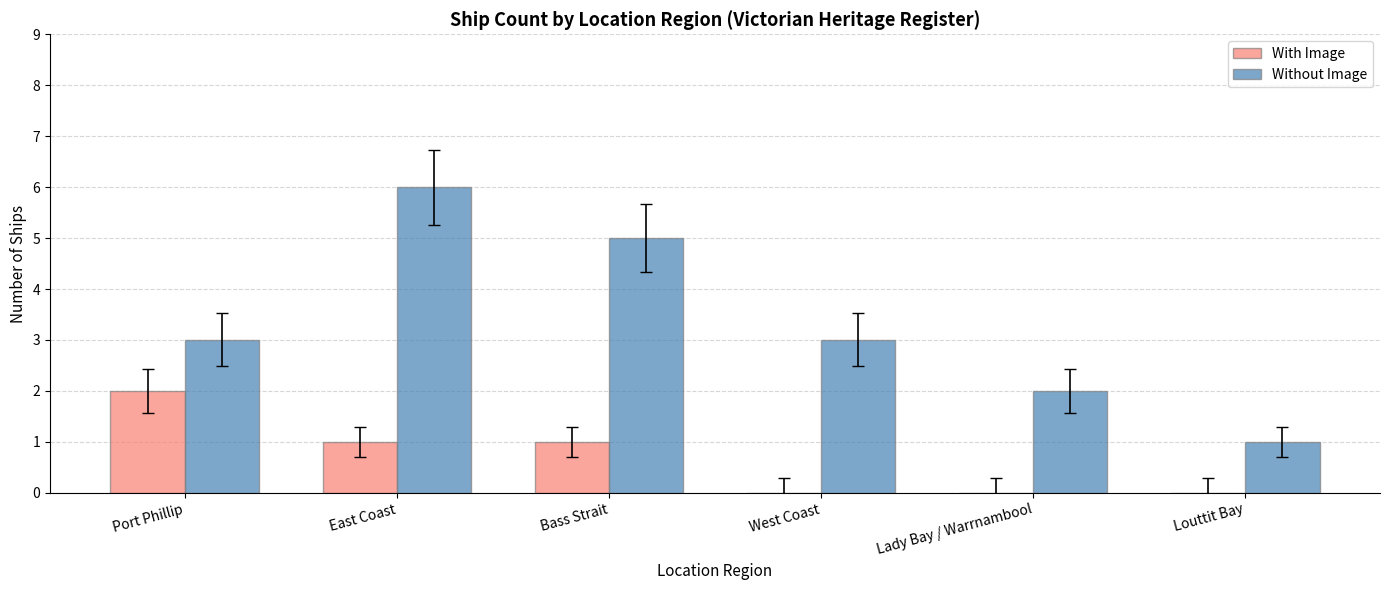

Which category has the highest value across all series?

East Coast